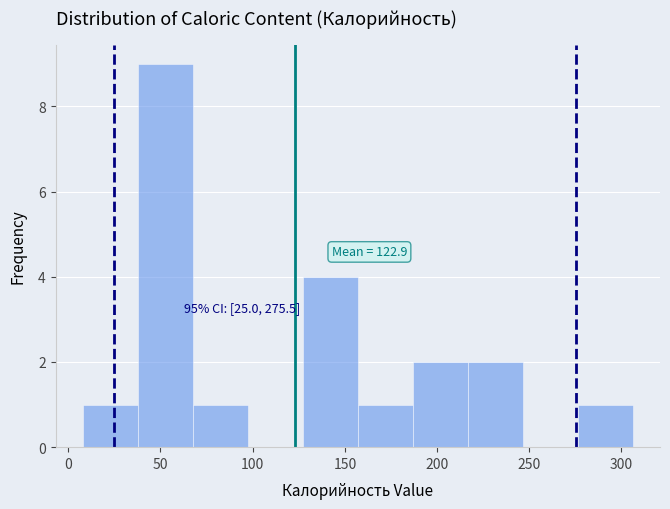

Which range on the x-axis has the tallest bar?

40 to 70